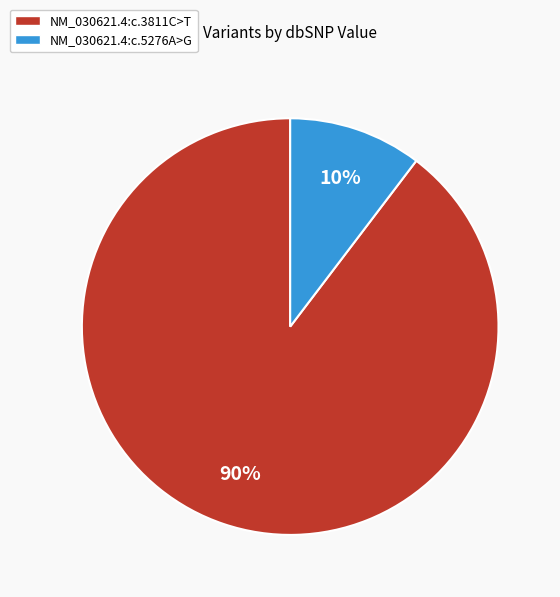

Between NM_030621.4:c.3811C>T and NM_030621.4:c.5276A>G, which is larger?

NM_030621.4:c.3811C>T